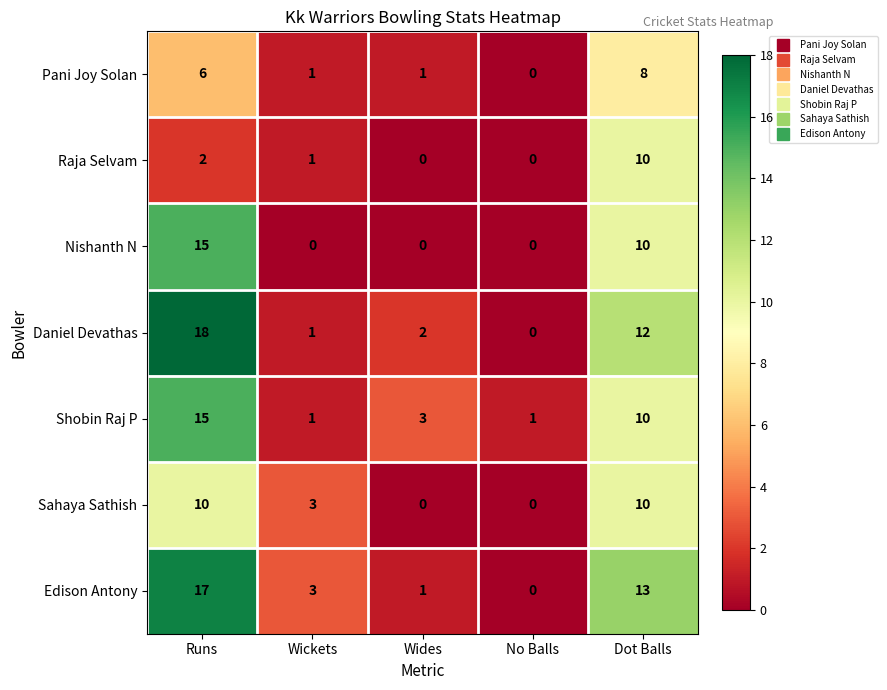

How many Shobin Raj P values are between 1 and 10?

4